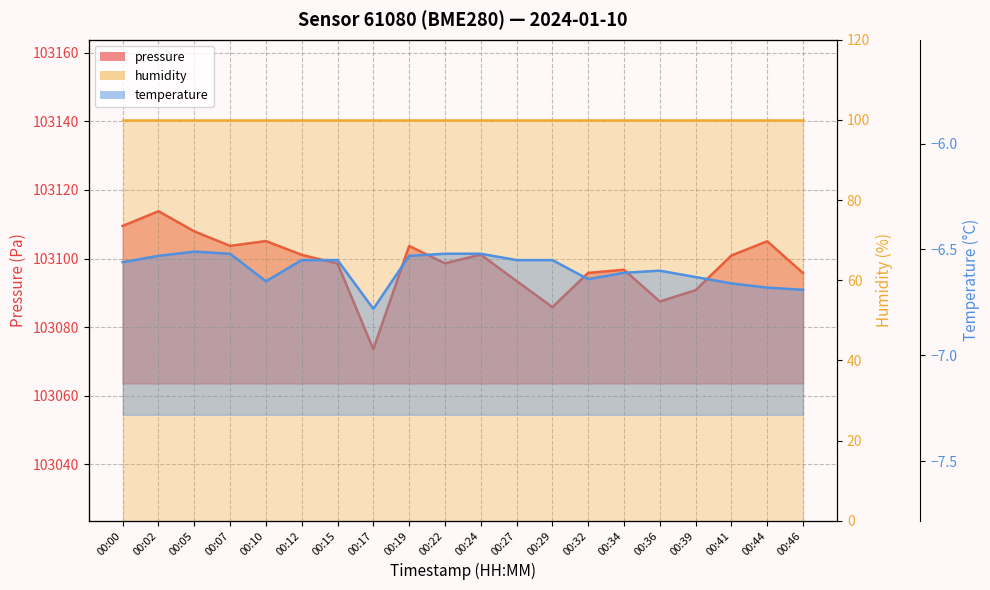

True or false: pressure and temperature cross at least once.

False